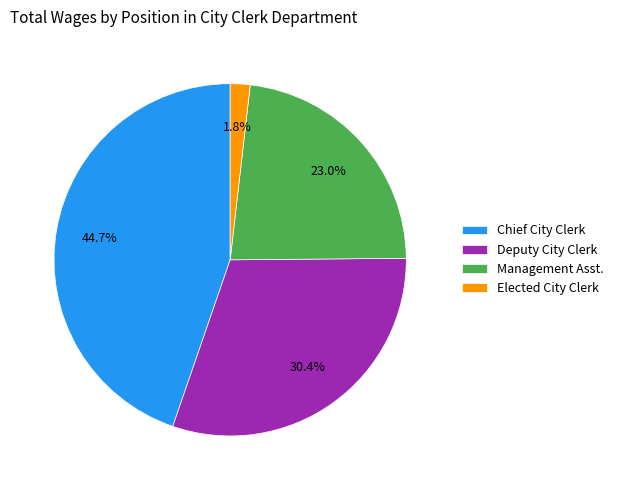

Count the number of slices in the pie.

4